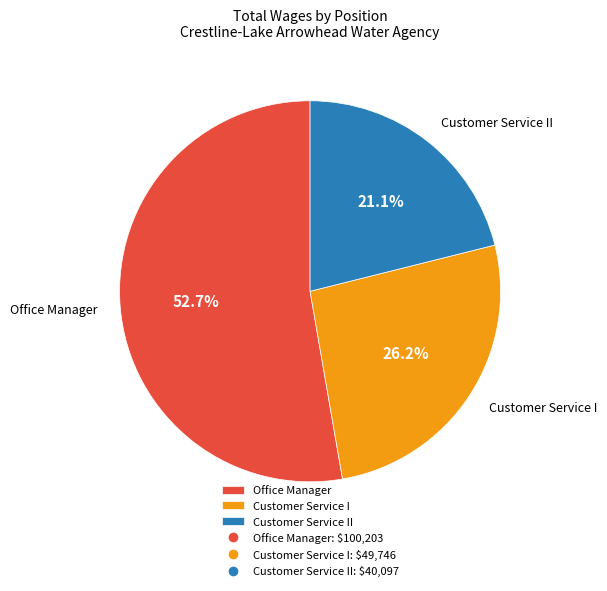

What percentage do Customer Service I and Customer Service II together represent?

47.3%